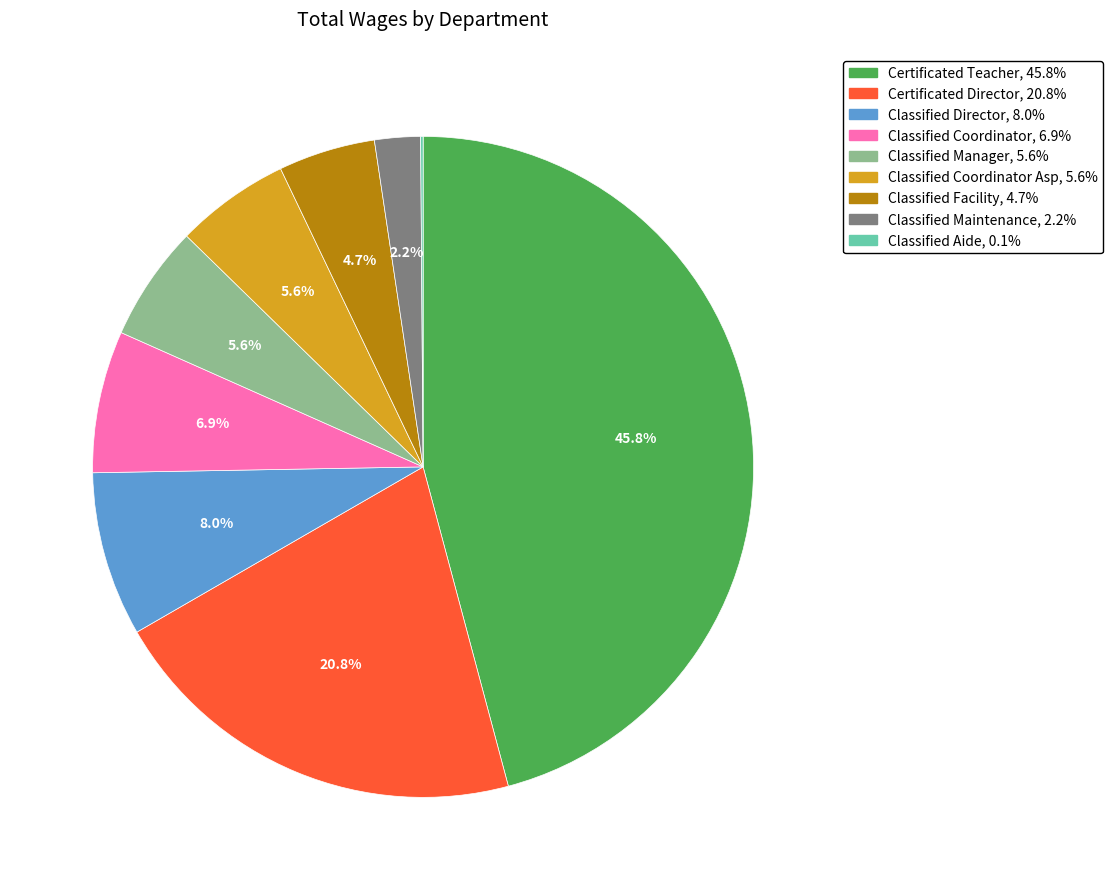

Is there a majority slice in this chart?

No